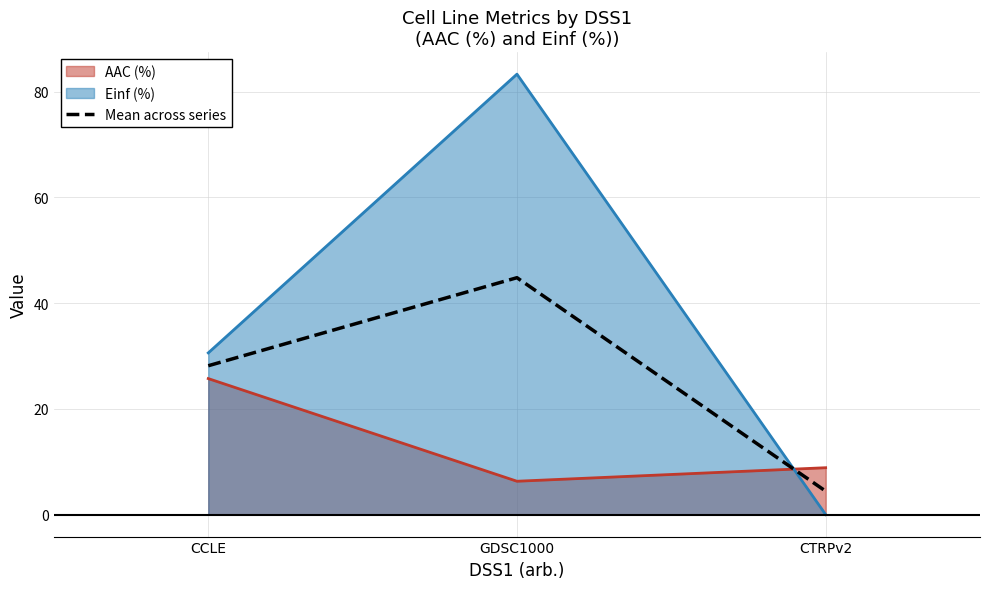

What is the sum of the values at GDSC1000 and CCLE?

73.0